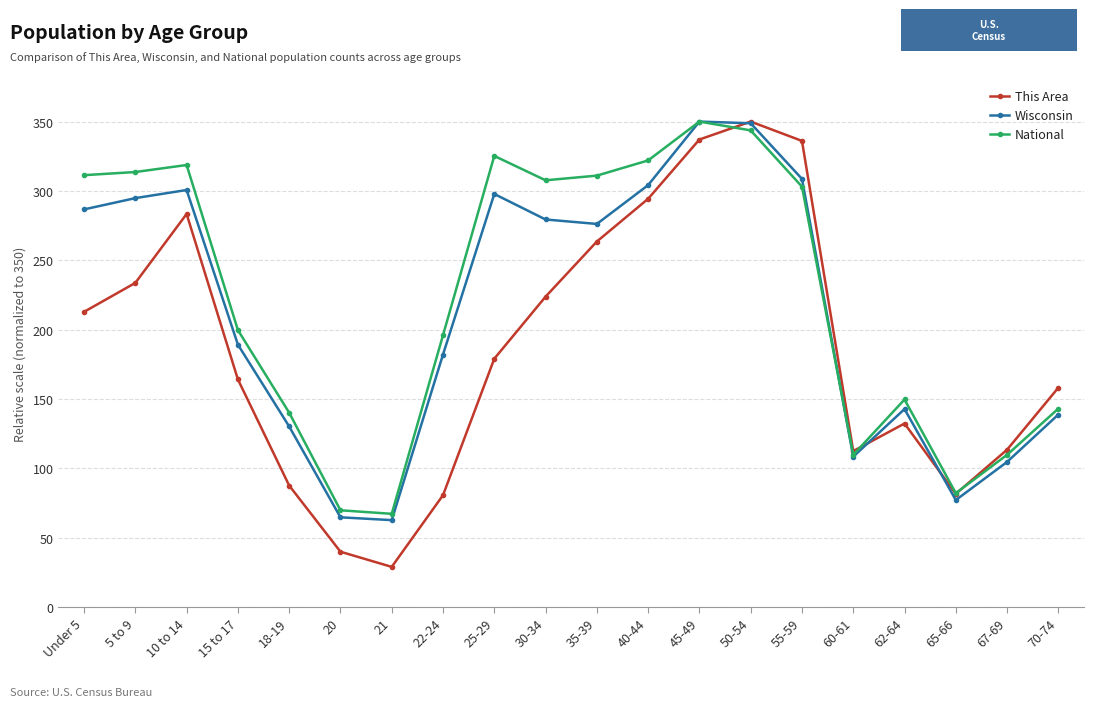

Does the chart display data point markers on the line(s)?

Yes